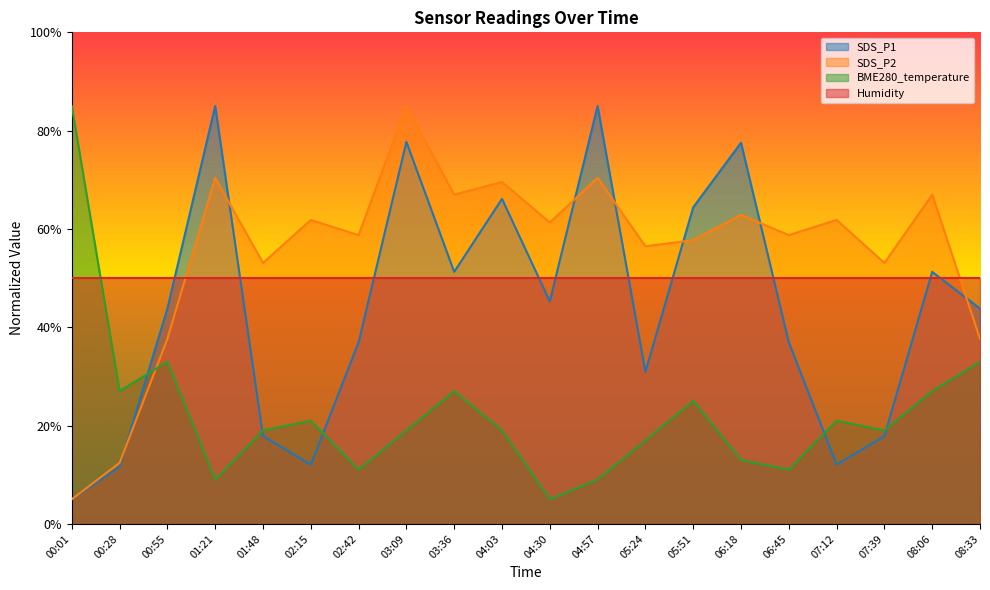

What is the approximate value of BME280_temperature at 07:39?

19.0